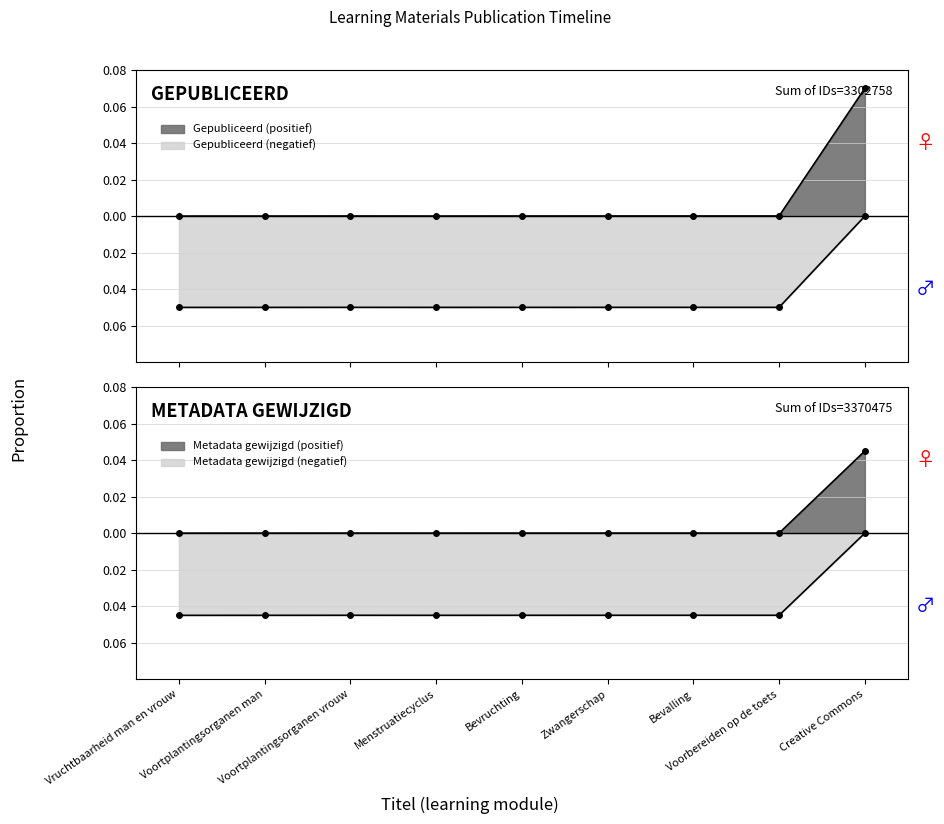

List the labels in order of Gepubliceerd value, largest first.

Creative Commons, Voorbereiden op de toets, Bevalling, Zwangerschap, Voortplantingsorganen vrouw, Bevruchting, Menstruatiecyclus, Voortplantingsorganen man, Vruchtbaarheid man en vrouw